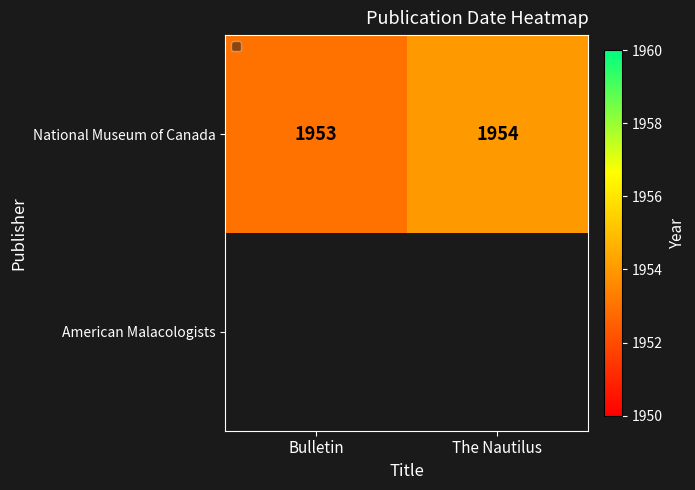

Count the number of categories in the chart.

2